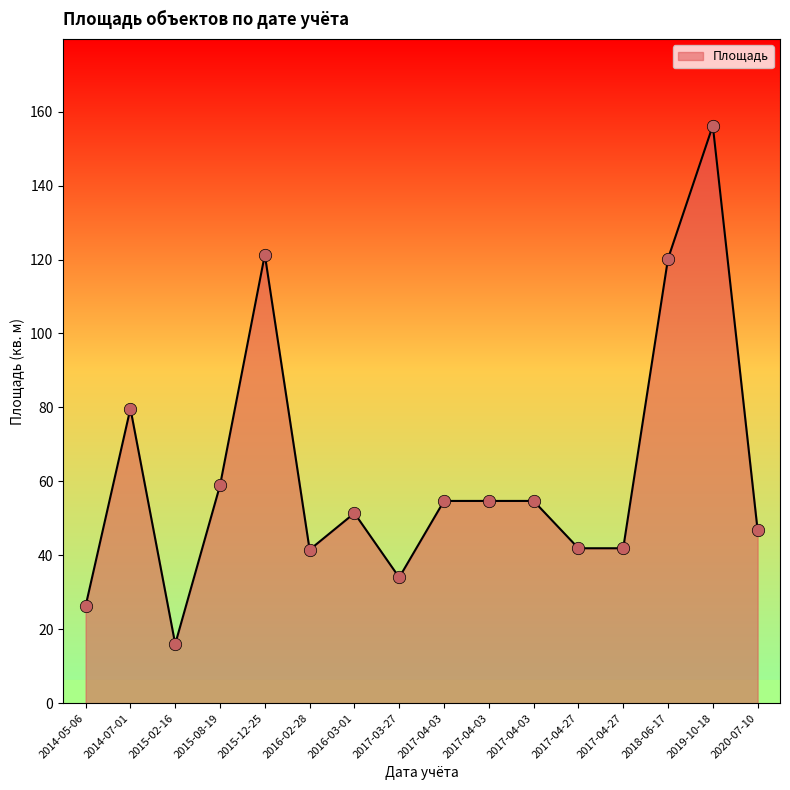

Does the chart have visible grid lines?

No